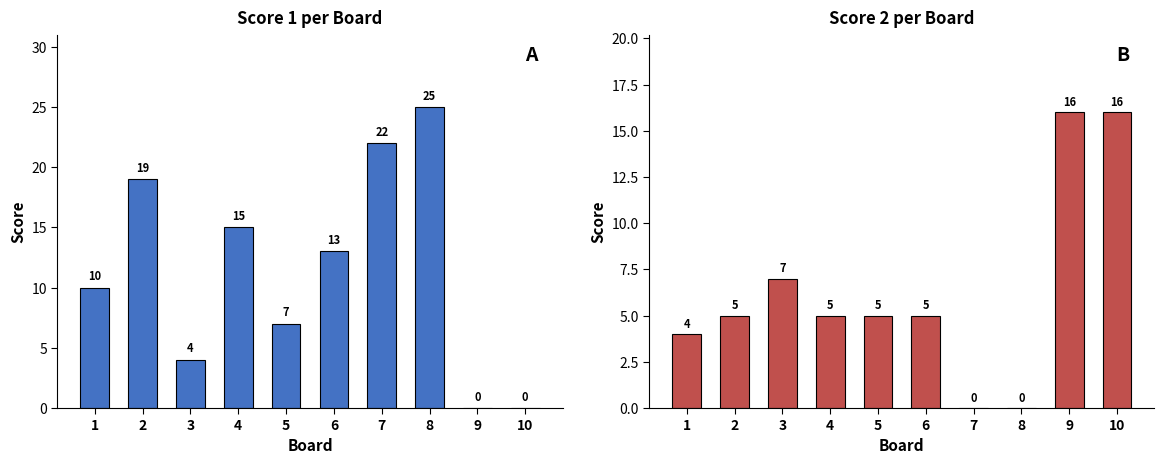

True or false: Score 1 has a value of 13 at 6.

True